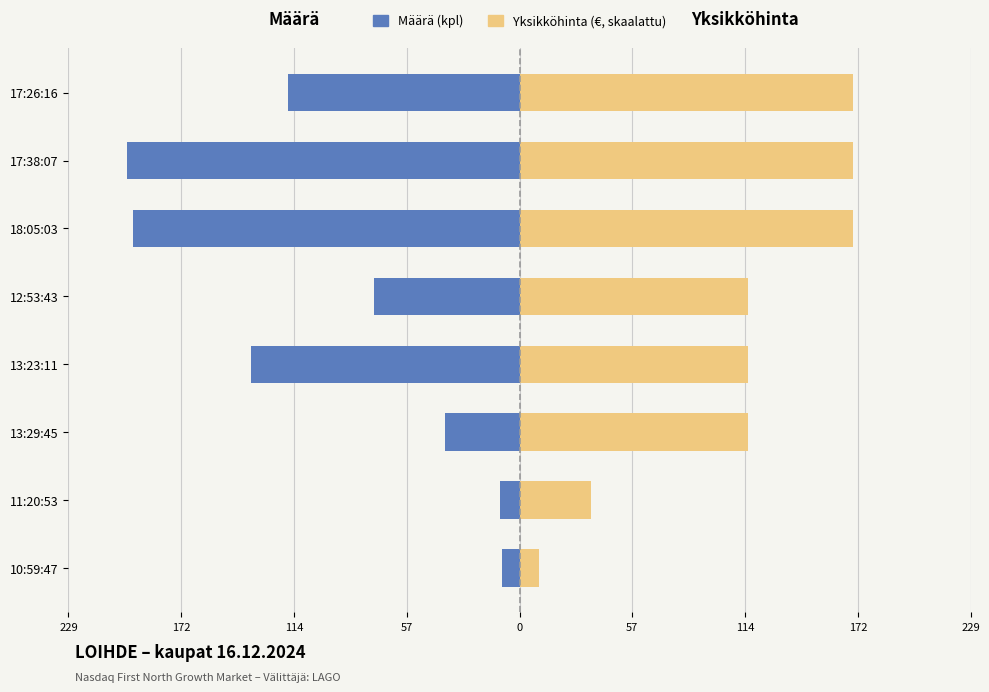

True or false: Määrä has a value of -38.0 at 13:29:45.

True